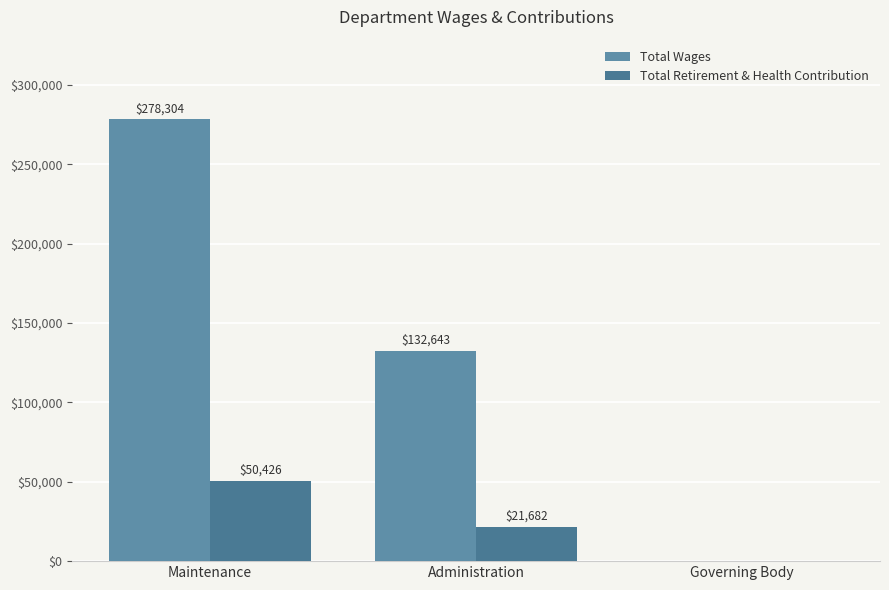

How many values in Total Retirement & Health Contribution are above zero?

2